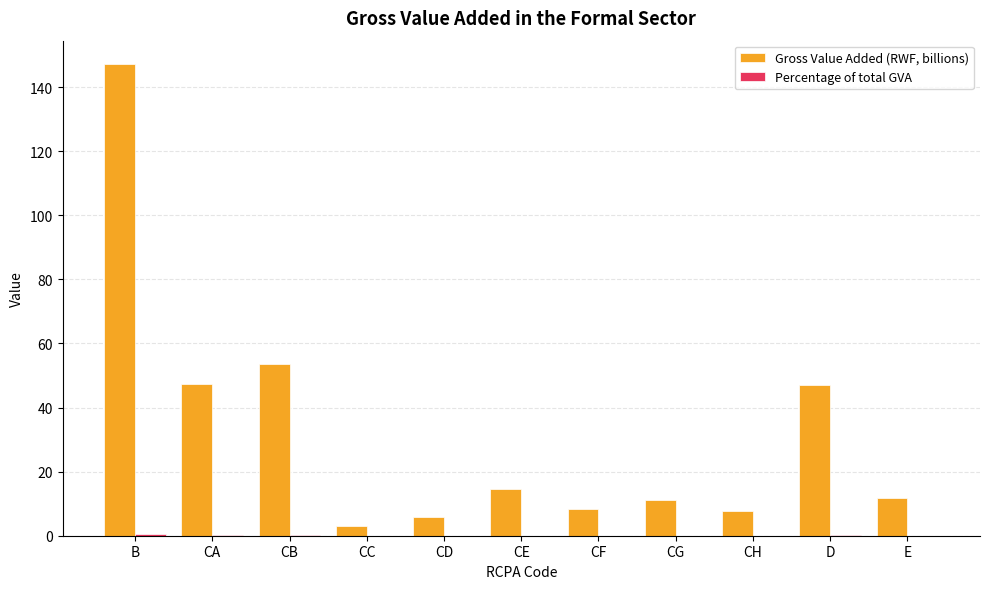

Which series has the largest total across all categories?

Gross Value Added (RWF, billions)